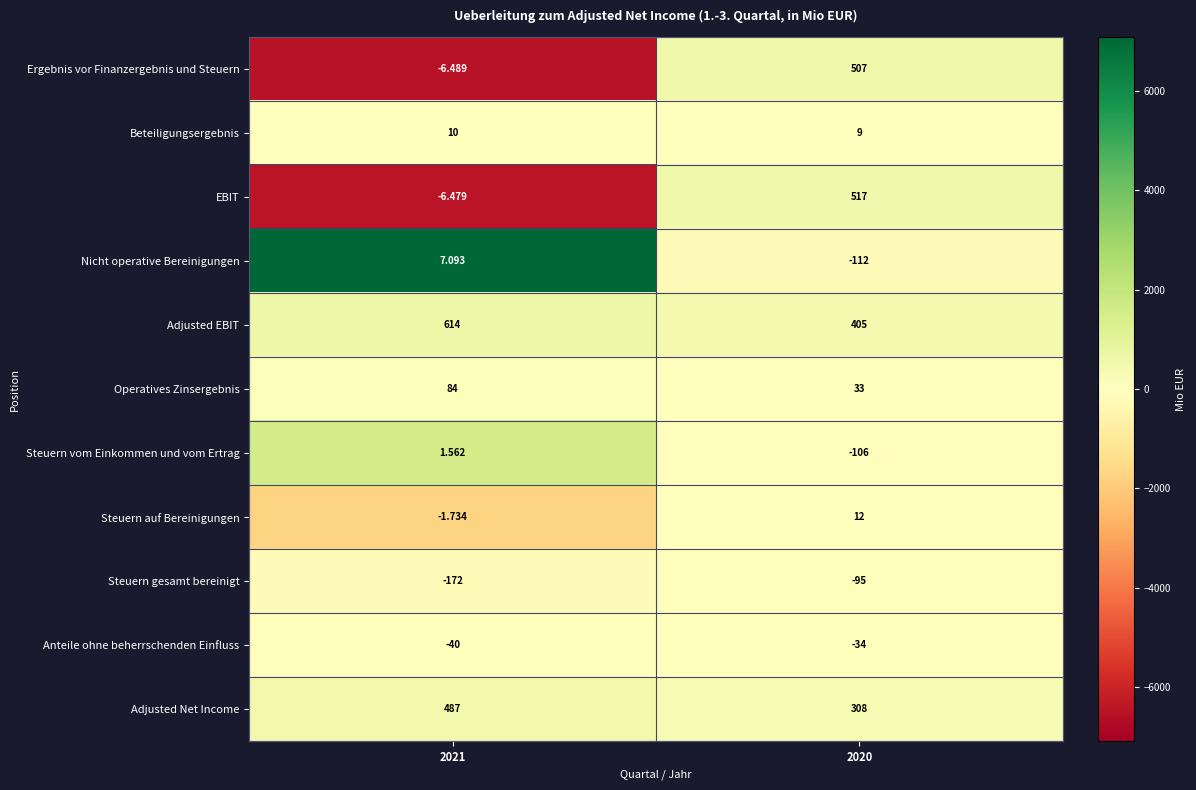

At 2020, list the series in order from largest to smallest.

EBIT, Ergebnis vor Finanzergebnis und Steuern, Adjusted EBIT, Adjusted Net Income, Operatives Zinsergebnis, Steuern auf Bereinigungen, Beteiligungsergebnis, Anteile ohne beherrschenden Einfluss, Steuern gesamt bereinigt, Steuern vom Einkommen und vom Ertrag, Nicht operative Bereinigungen